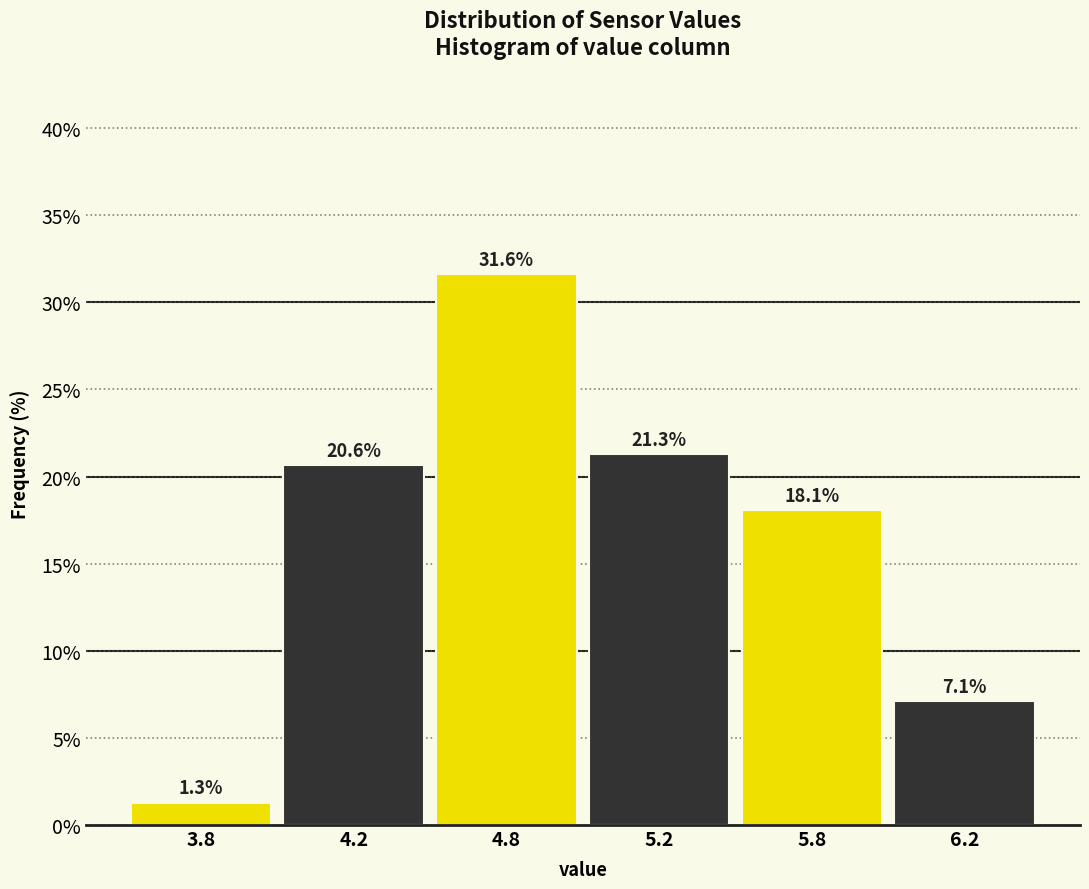

Reading right to left, what are all the values shown in this chart?

7.1	18.1	21.3	31.6	20.6	1.3